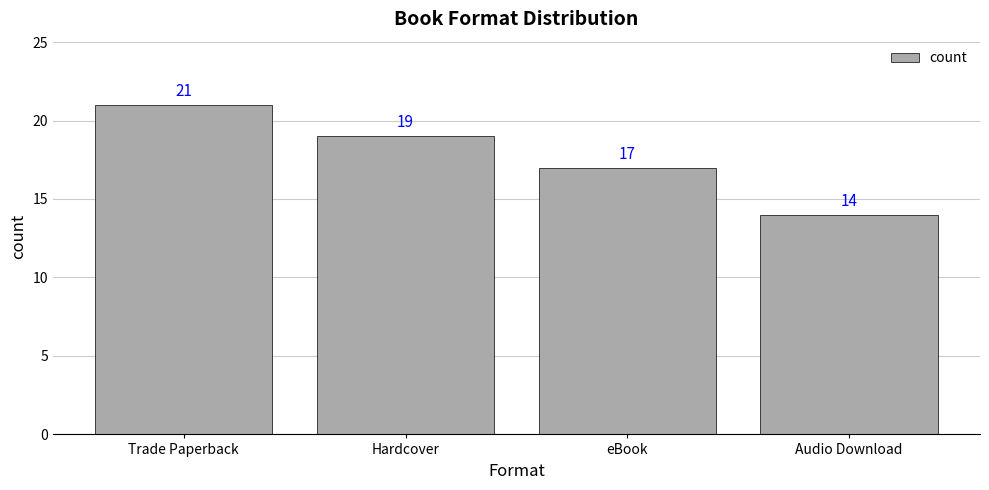

Are the bars horizontal?

No